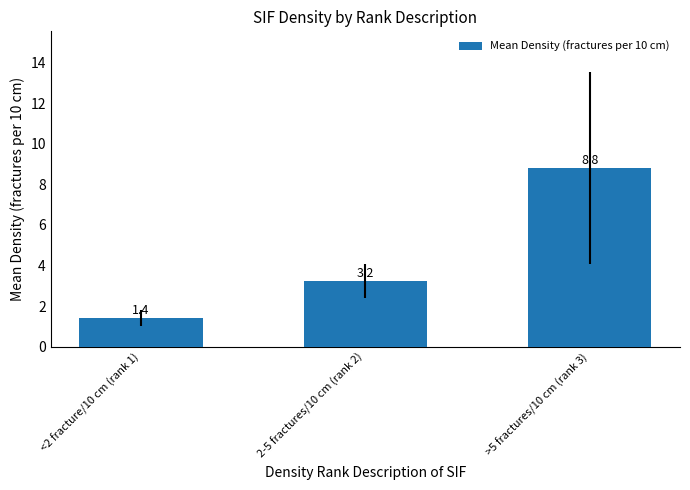

What is the label of the 2nd bar from the left?

2-5 fractures/10 cm (rank 2)